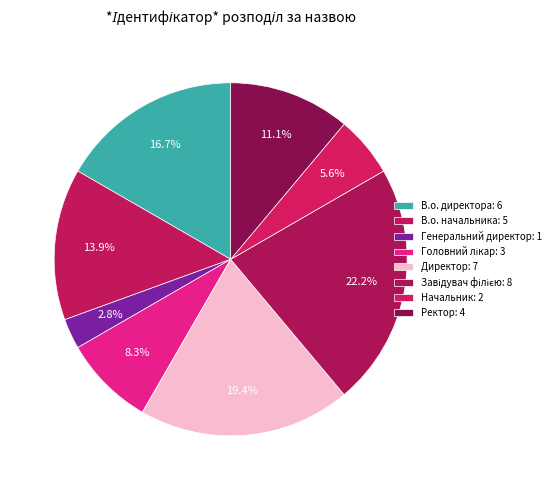

Between В.о. начальника and Начальник, which is larger?

В.о. начальника